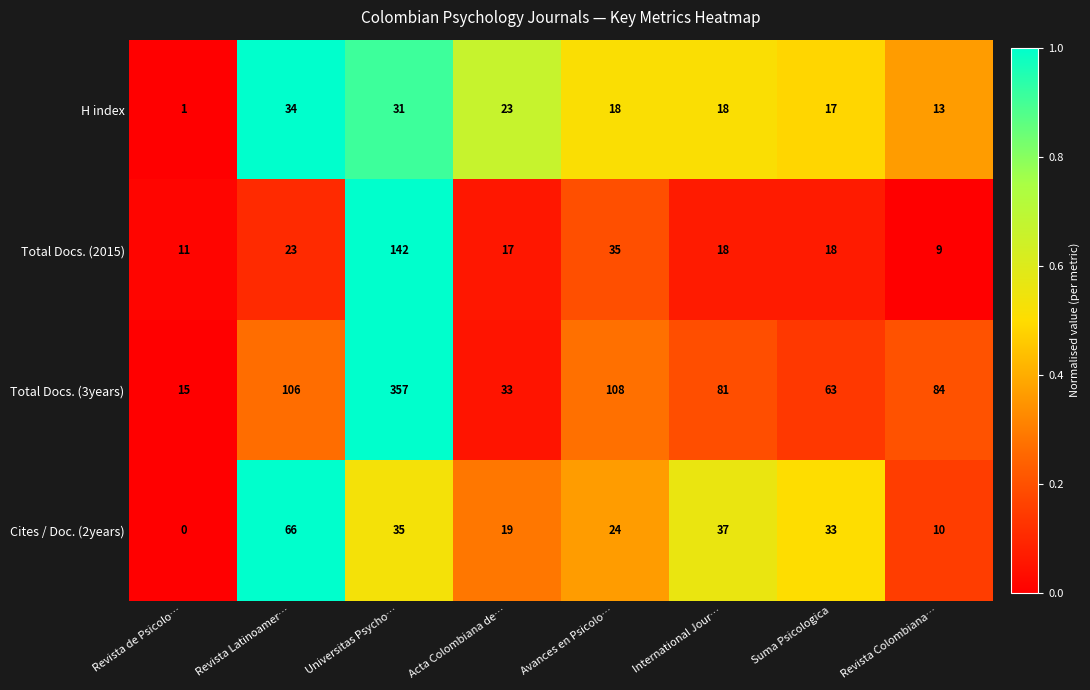

List the series in order of their peak value, lowest first.

H index, Cites / Doc. (2years), Total Docs. (2015), Total Docs. (3years)